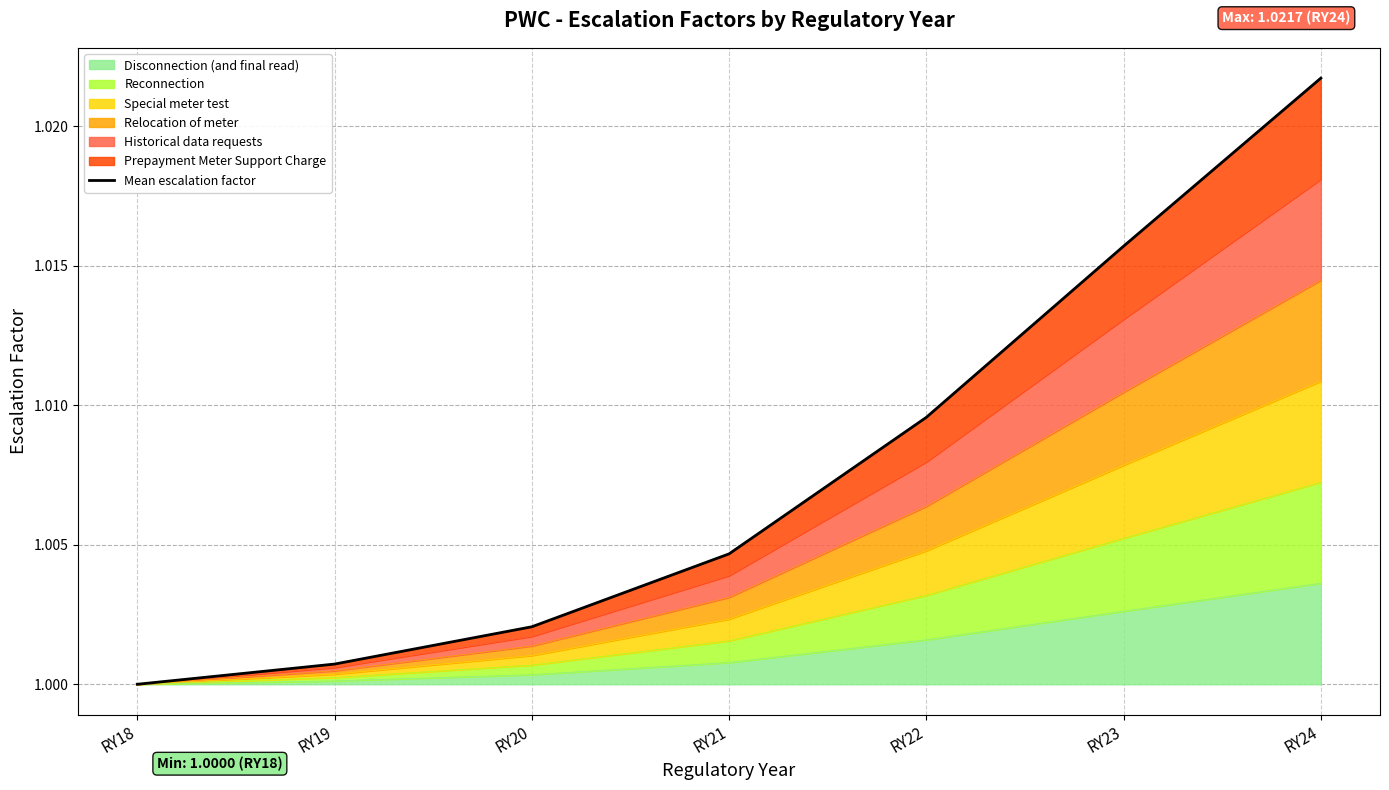

How many data points does each series have?

7